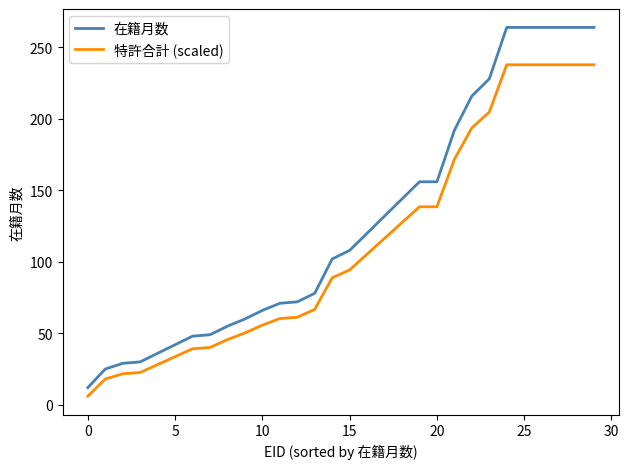

Is this an area chart (filled region under the line)?

No